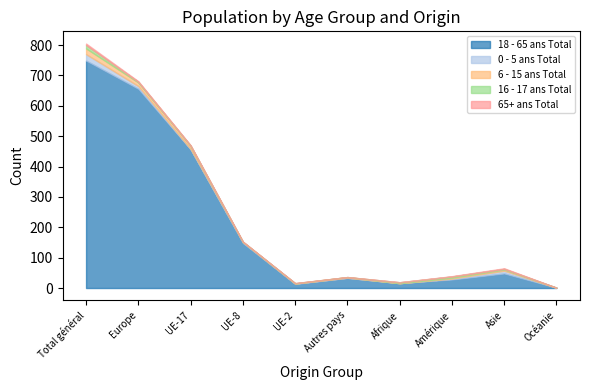

What are all the series names shown in the legend?

18 - 65 ans Total, 0 - 5 ans Total, 6 - 15 ans Total, 16 - 17 ans Total, 65+ ans Total